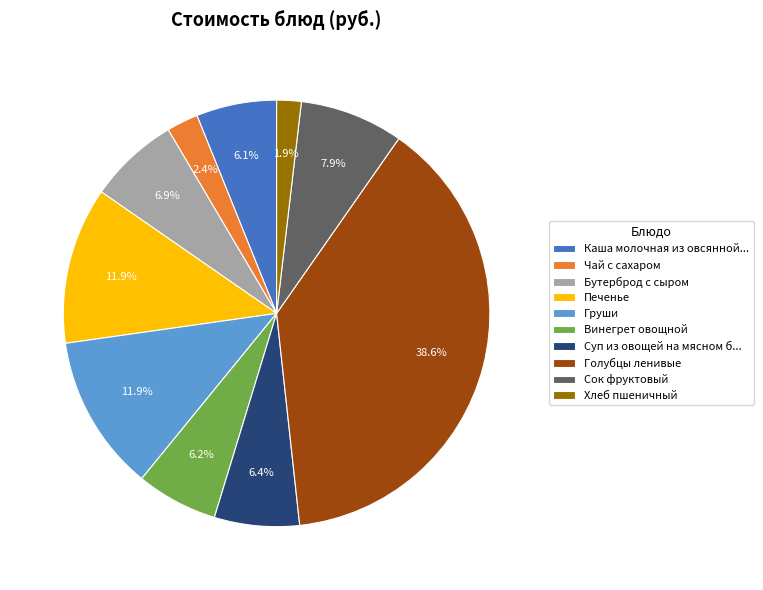

To the nearest percent, what percentage of the pie is Чай с сахаром?

2%